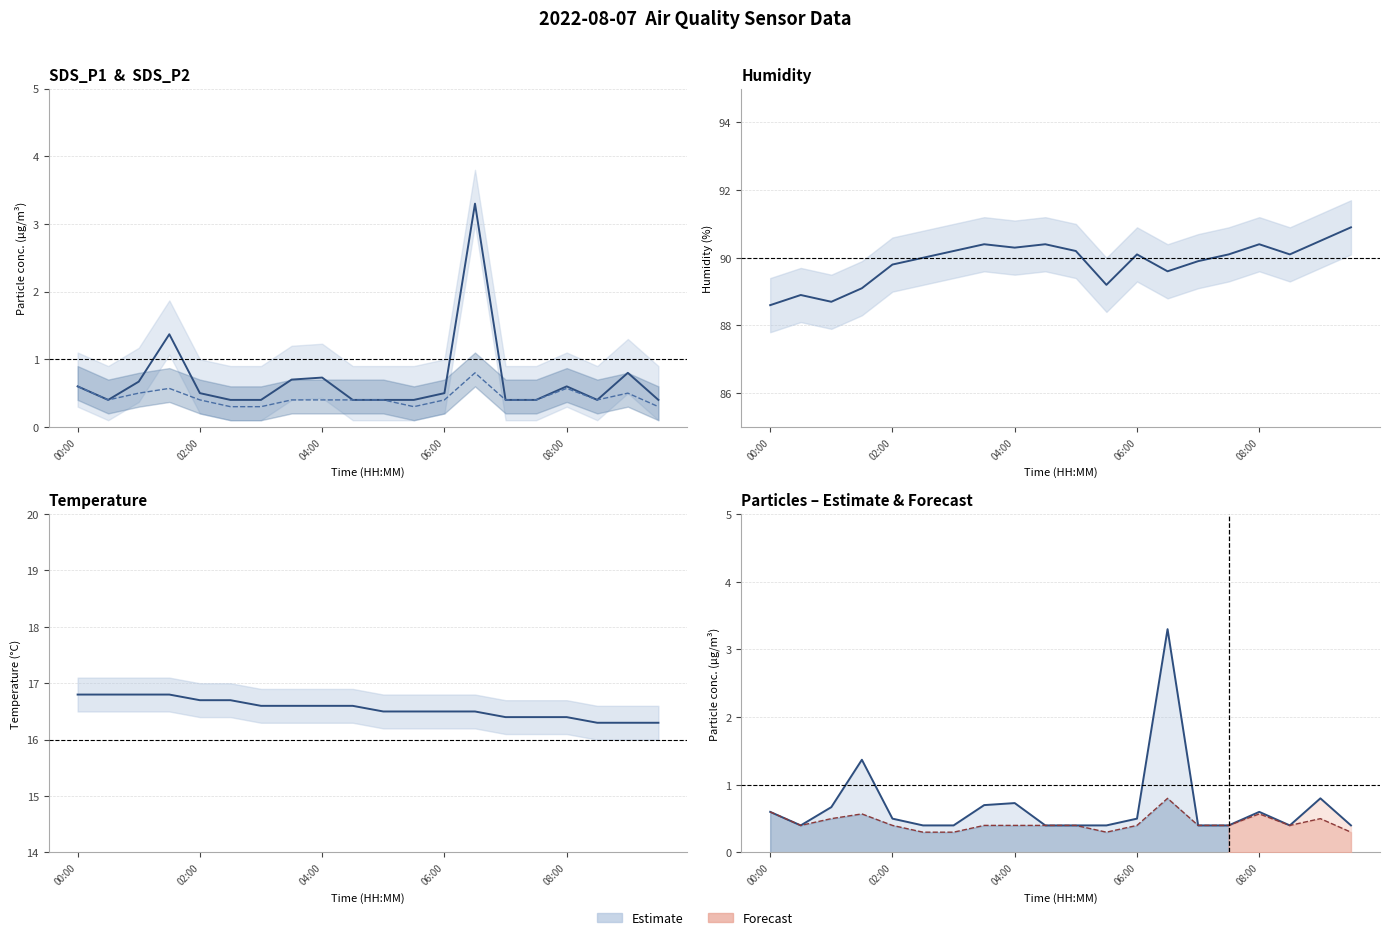

True or false: SDS_P2 has a value of 0.3 at 02:00.

False